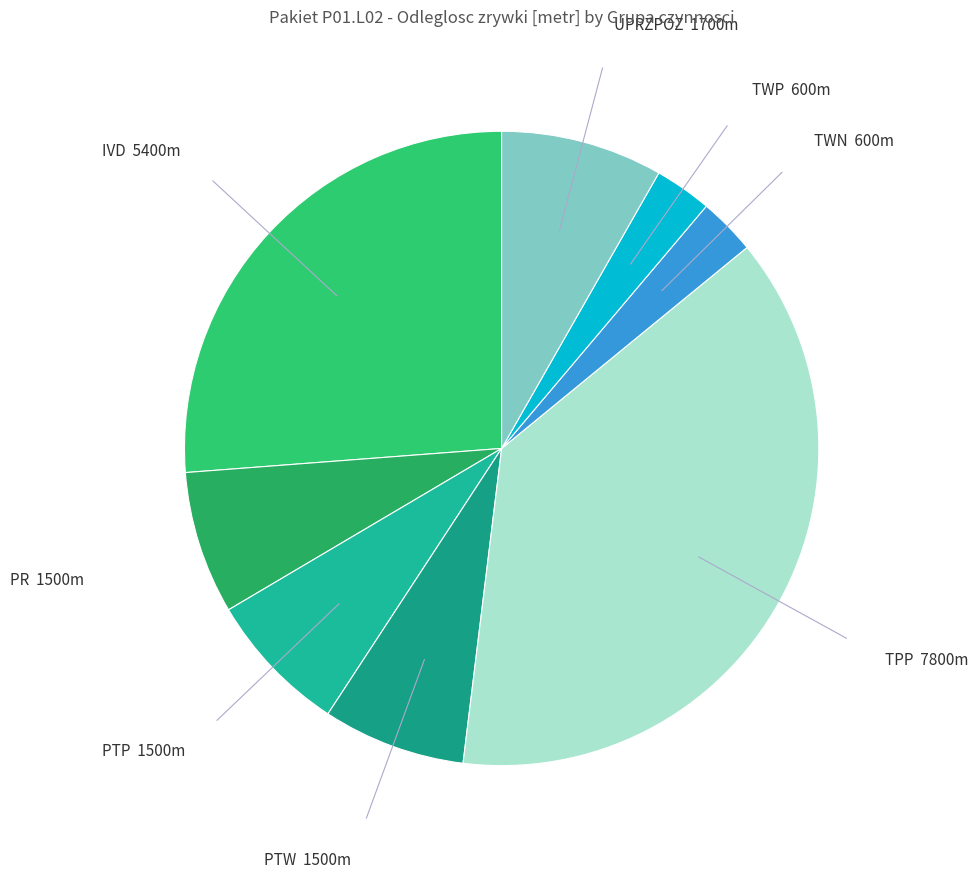

Count the number of slices in the pie.

8